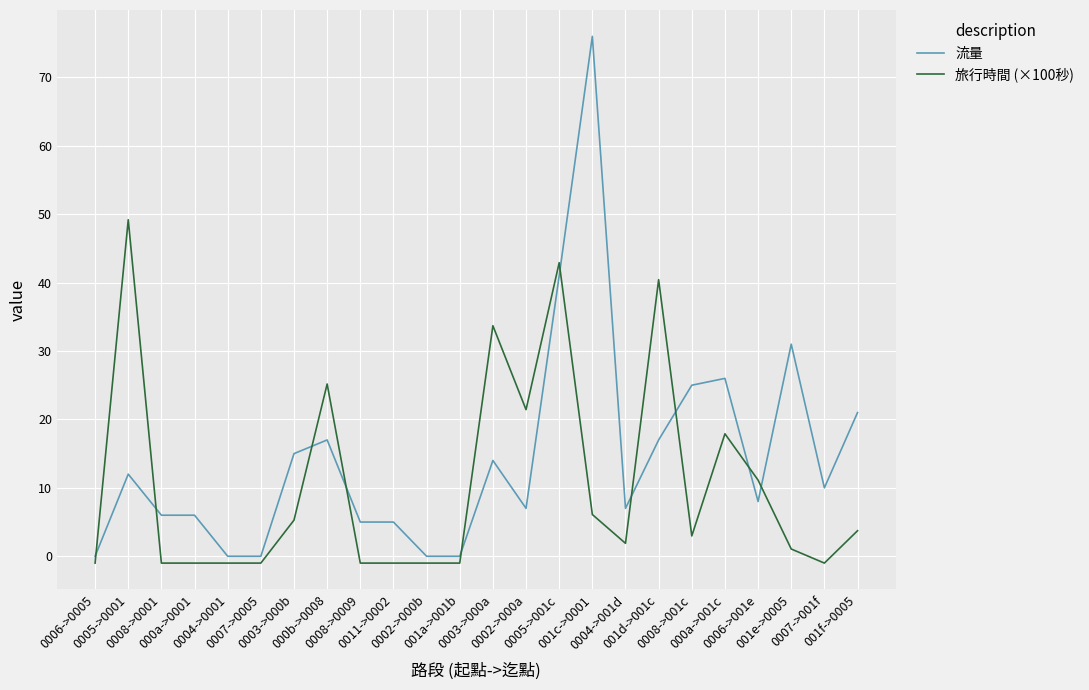

What are all the series names shown in the legend?

流量, 旅行時間 (×100秒)